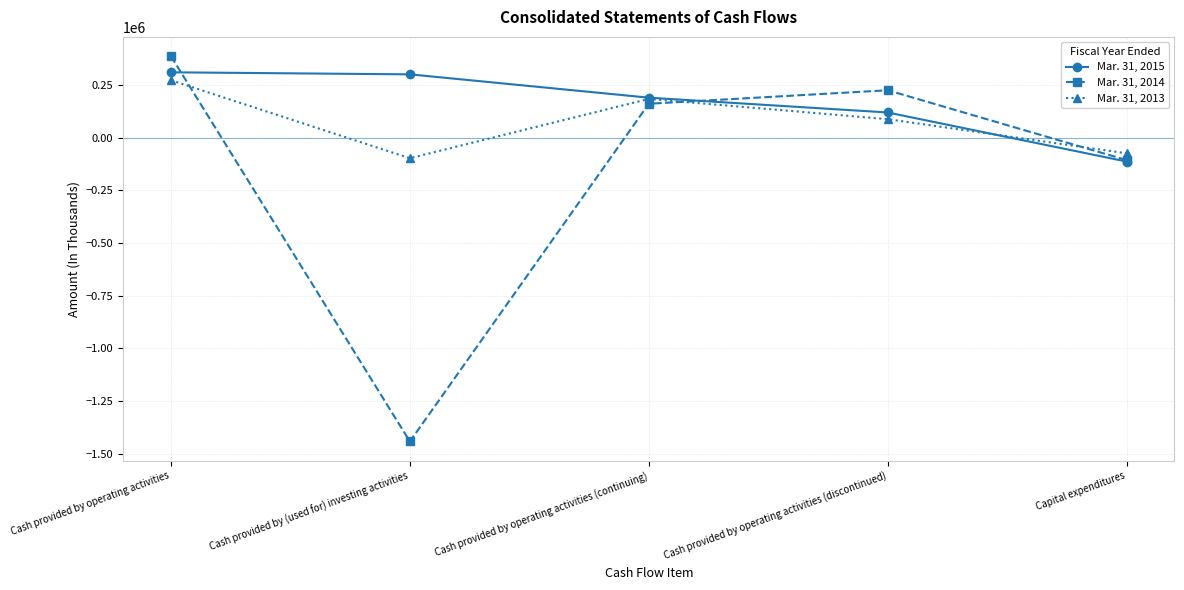

What is the difference between the second highest and second lowest values in the Mar. 31, 2013 series?

258425